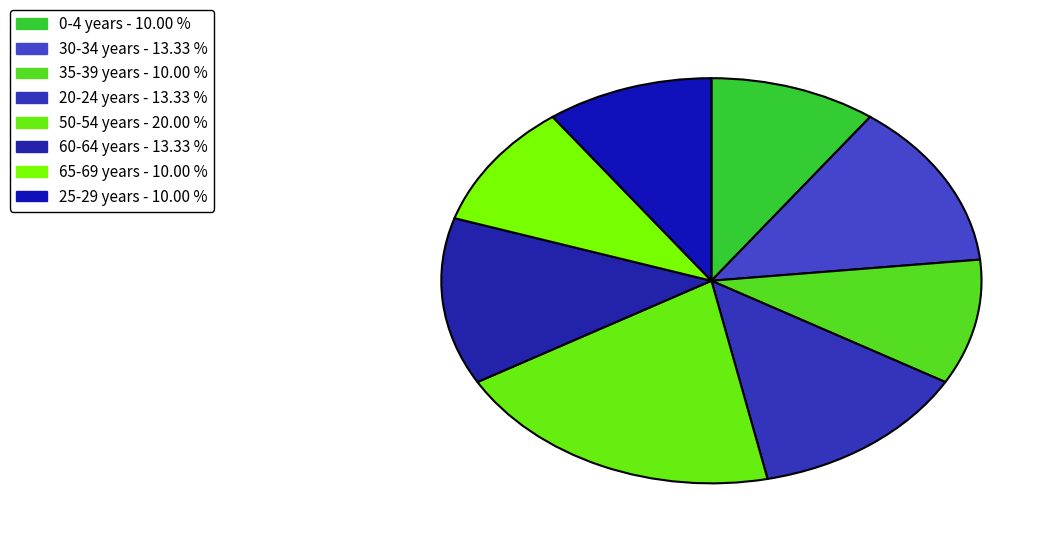

Is it true that 30-34 years is 19% of the pie?

False